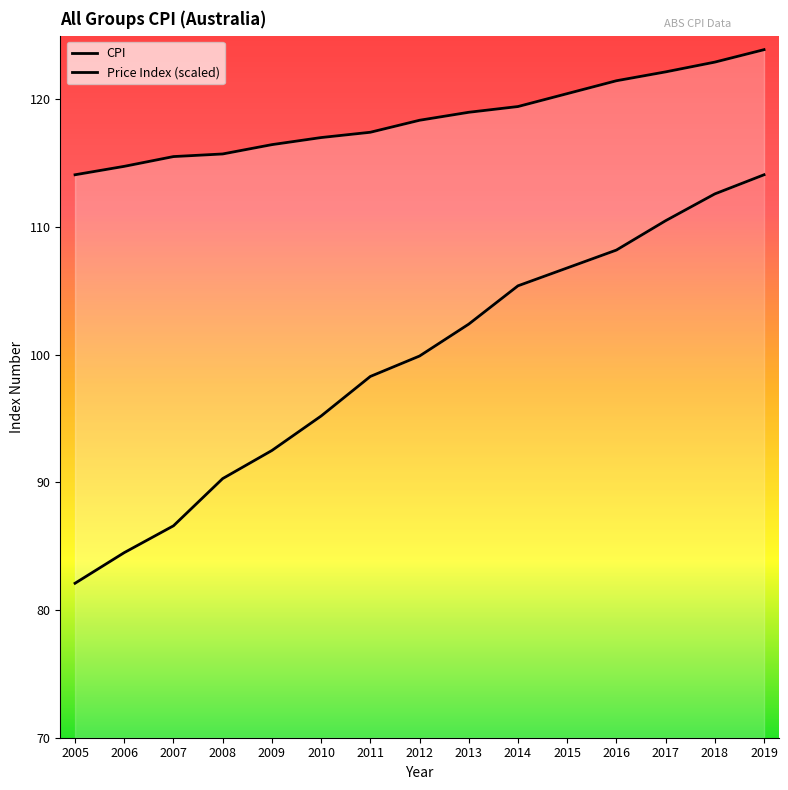

What is the difference between the highest and lowest values at 2018?

10.3